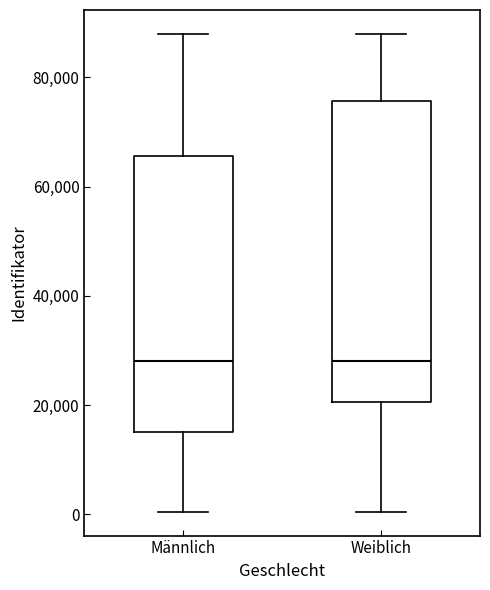

Where does the upper whisker of the box for Männlich end on the y-axis? The values are not printed on the chart, so give them approximately, as read against the axis.

88000